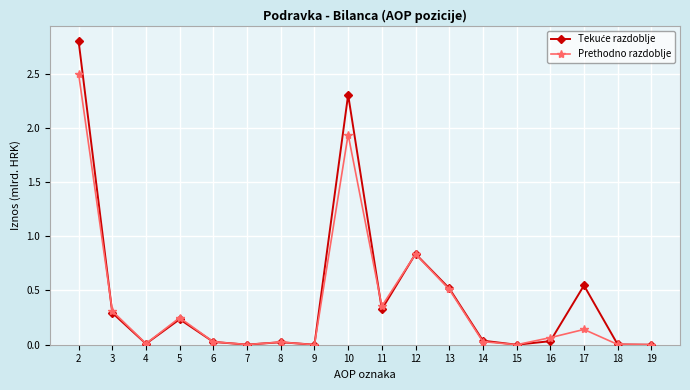

At which label is Prethodno razdoblje closest to 1?

12